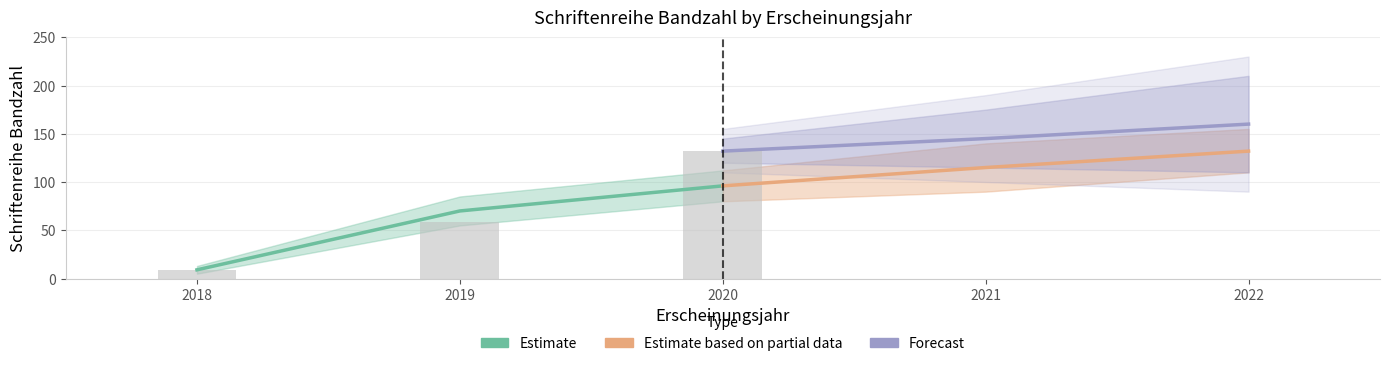

Which series changed the most between 2018 and 2019?

Estimate